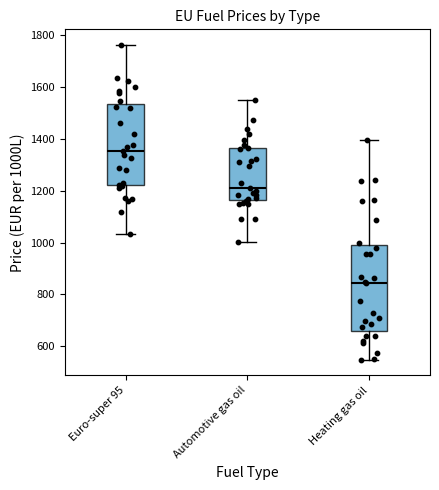

Which box has the highest median line?

Euro-super 95